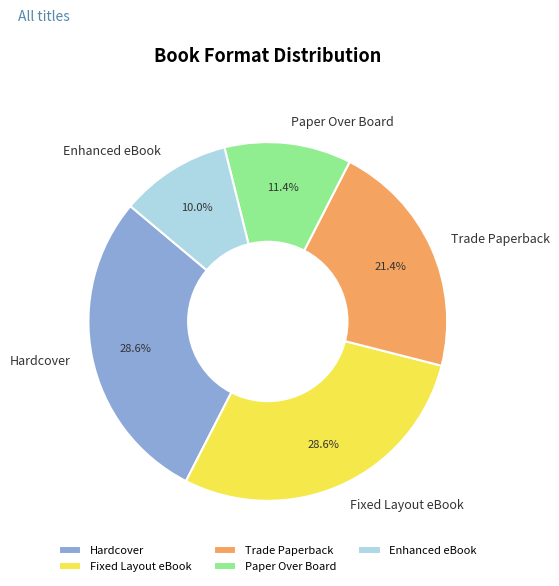

What is the total percentage of Fixed Layout eBook and Trade Paperback?

50.0%